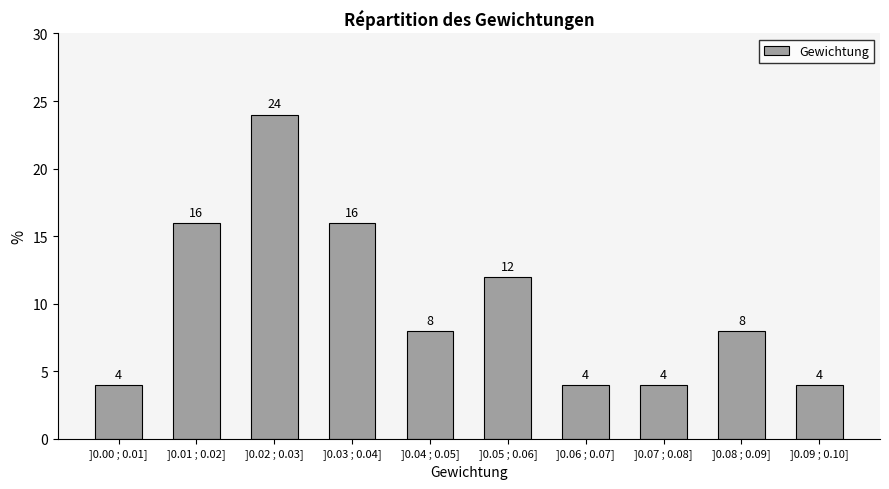

Reading left to right, list all the values displayed in this chart.

]0.00 ; 0.01]=4	]0.01 ; 0.02]=16	]0.02 ; 0.03]=24	]0.03 ; 0.04]=16	]0.04 ; 0.05]=8	]0.05 ; 0.06]=12	]0.06 ; 0.07]=4	]0.07 ; 0.08]=4	]0.08 ; 0.09]=8	]0.09 ; 0.10]=4